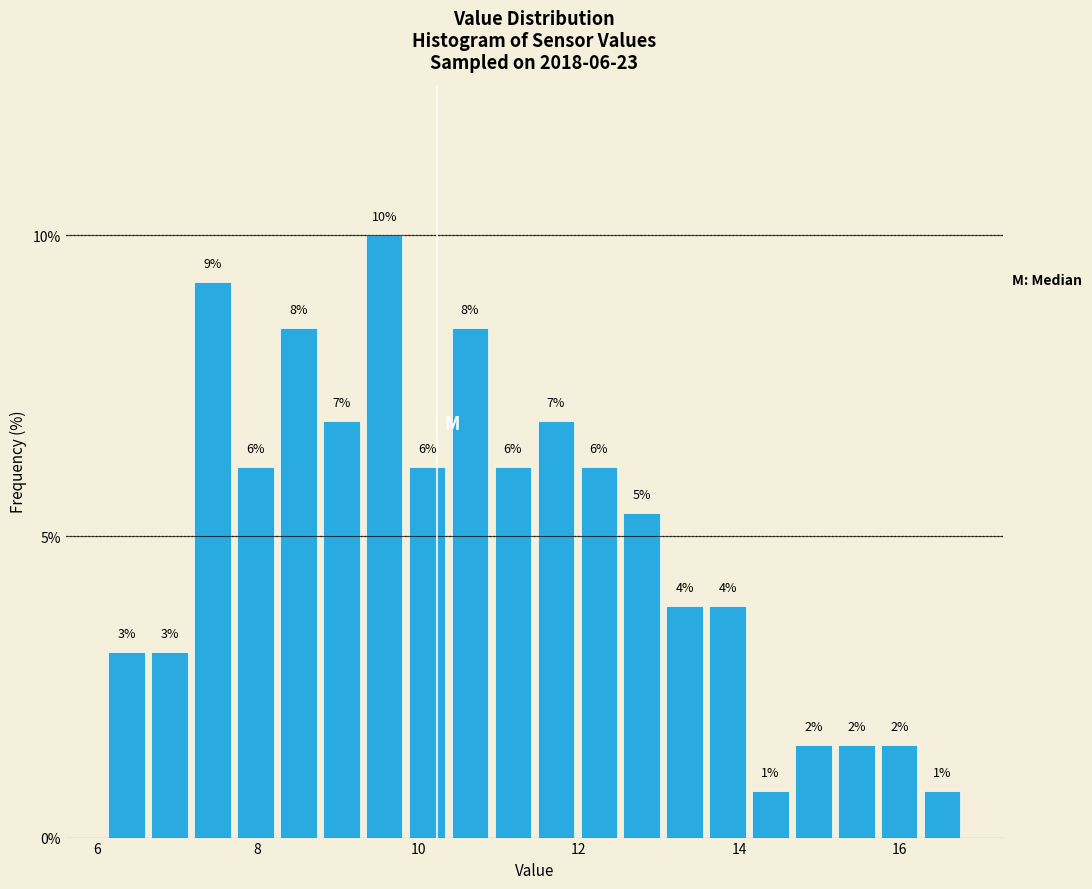

Read against the x-axis, roughly where is the centre of the tallest bar?

9.6